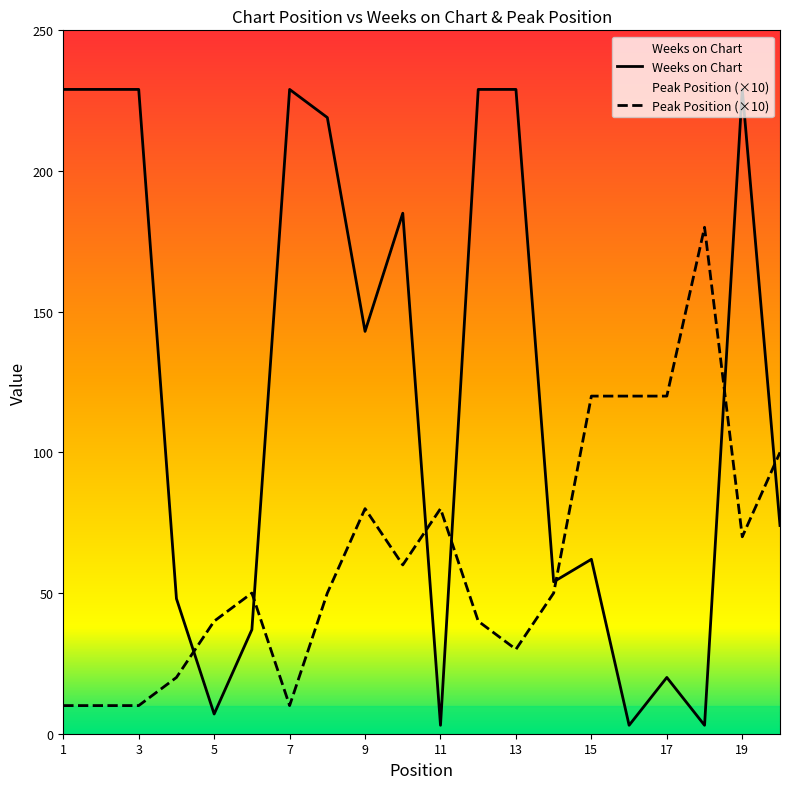

How many lines are shown in the chart?

2